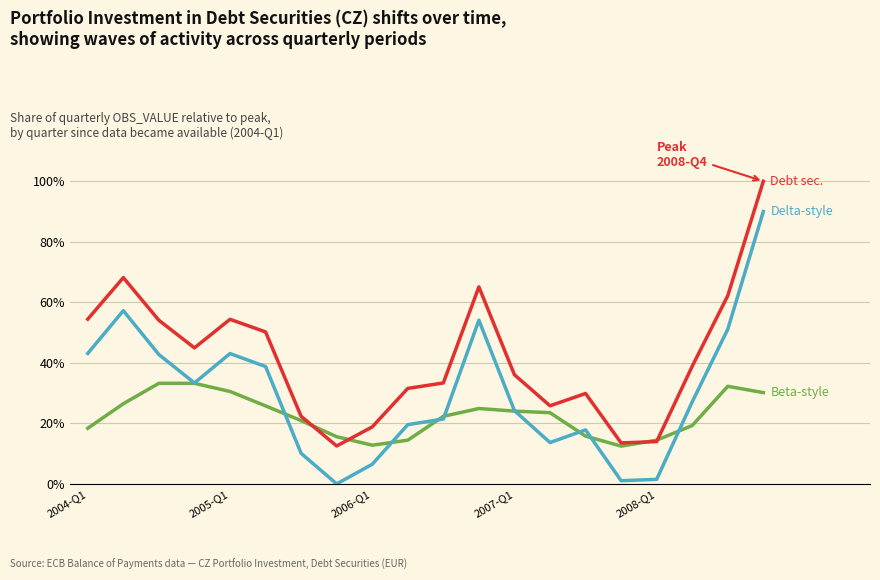

What is the maximum value shown in the chart?

100.0